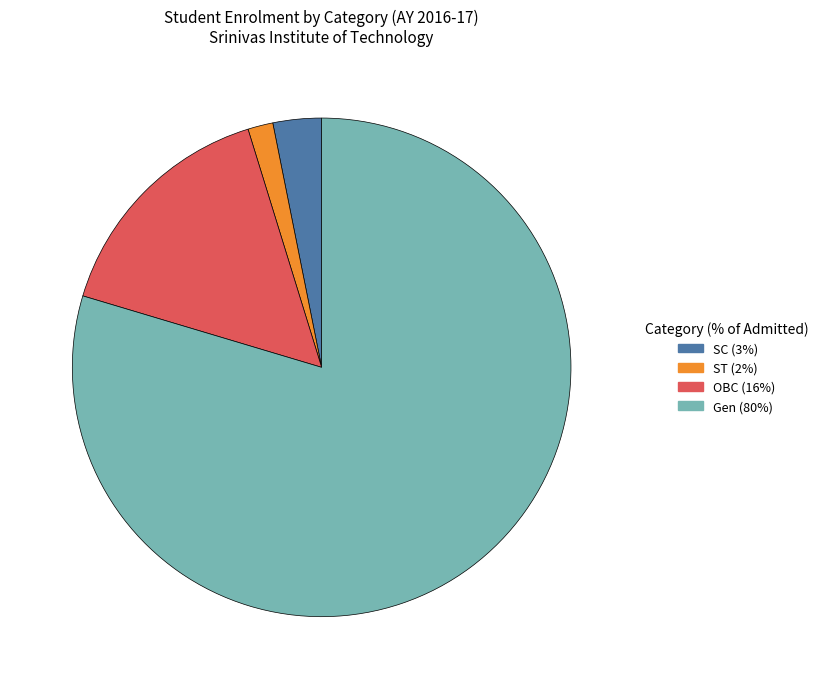

Combined, do OBC and Gen account for over 50%?

Yes